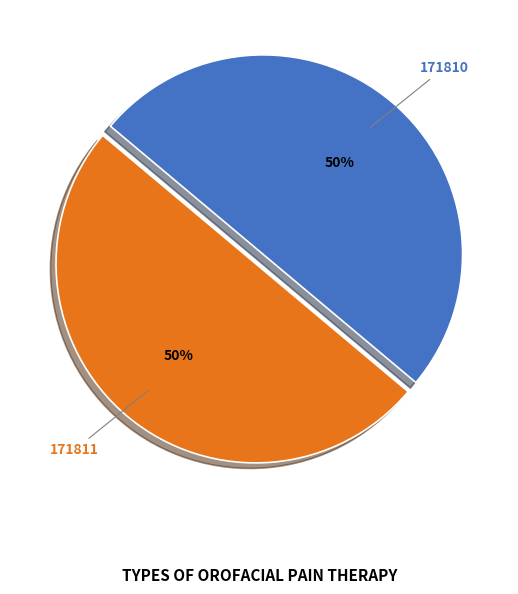

What percentage is the 171810 slice, to the nearest percent?

50%